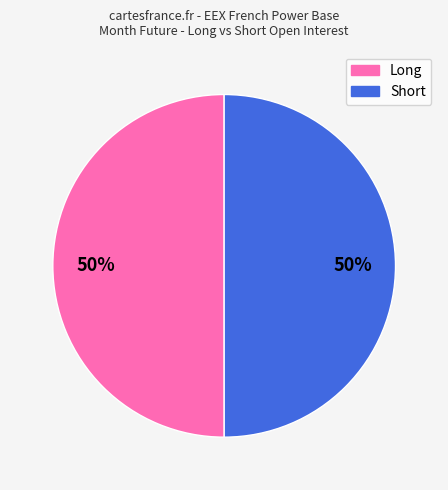

Count the number of slices in the pie.

2